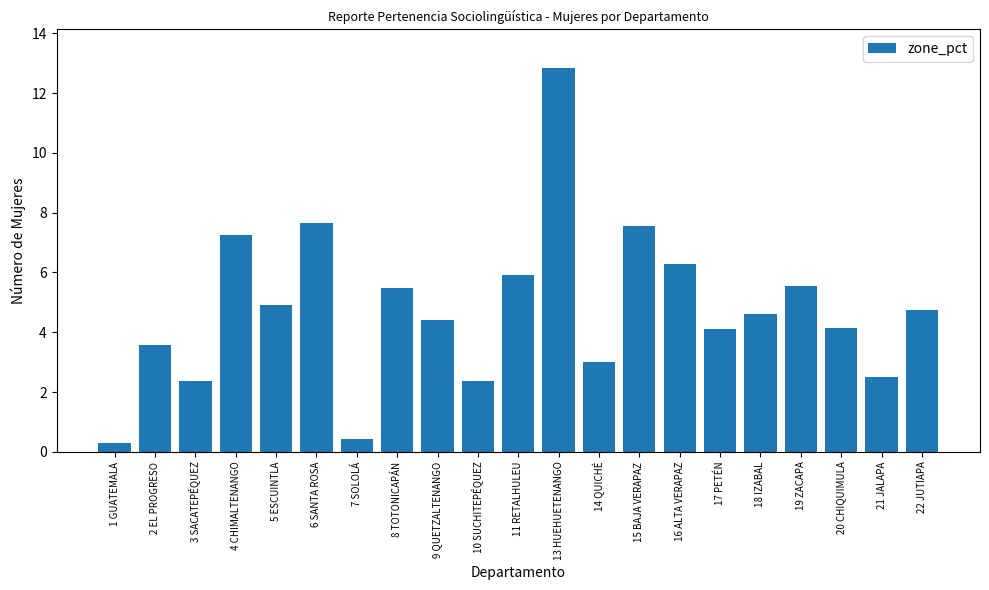

Reading left to right, transcribe all the data shown in this chart.

1 GUATEMALA=0.3	2 EL PROGRESO=3.6	3 SACATEPÉQUEZ=2.4	4 CHIMALTENANGO=7.2	5 ESCUINTLA=4.9	6 SANTA ROSA=7.6	7 SOLOLÁ=0.4	8 TOTONICAPÁN=5.5	9 QUETZALTENANGO=4.4	10 SUCHITEPÉQUEZ=2.4	11 RETALHULEU=5.9	13 HUEHUETENANGO=12.8	14 QUICHÉ=3.0	15 BAJA VERAPAZ=7.6	16 ALTA VERAPAZ=6.3	17 PETÉN=4.1	18 IZABAL=4.6	19 ZACAPA=5.5	20 CHIQUIMULA=4.2	21 JALAPA=2.5	22 JUTIAPA=4.7